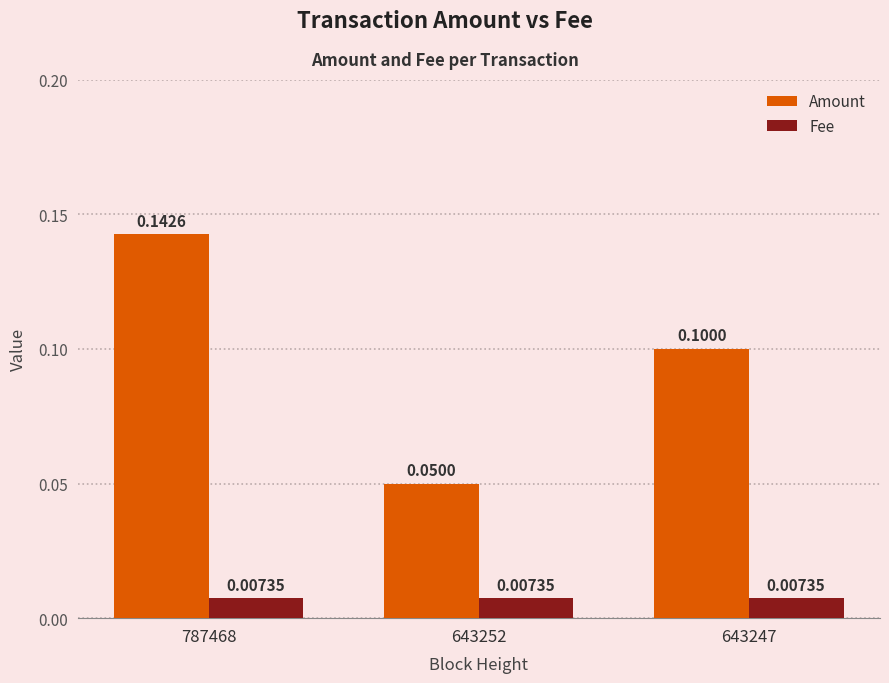

What is the difference between the highest and lowest values at 787468?

0.1